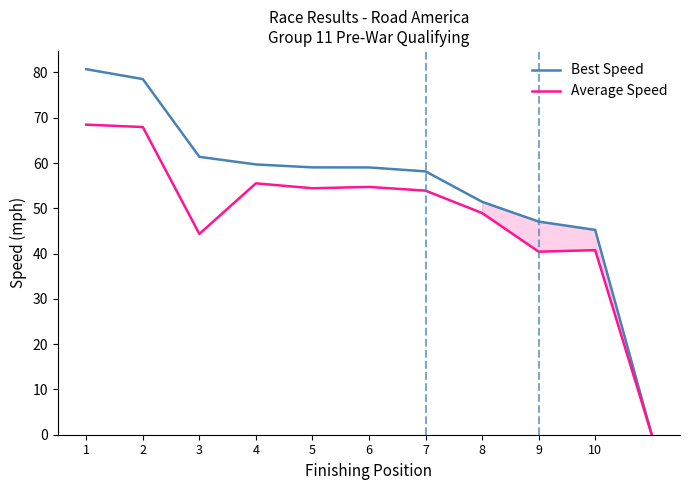

Rank the series by their average value, from lowest to highest.

Average Speed, Best Speed